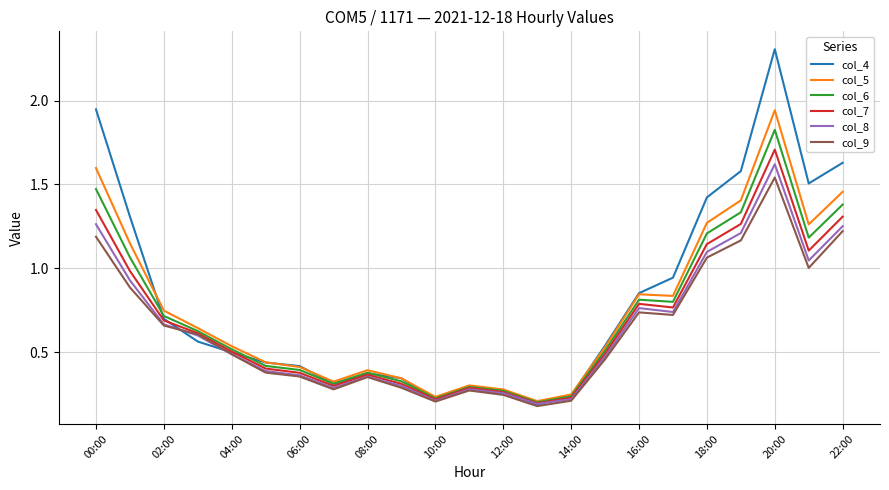

Which series has the widest spread of values?

col_4